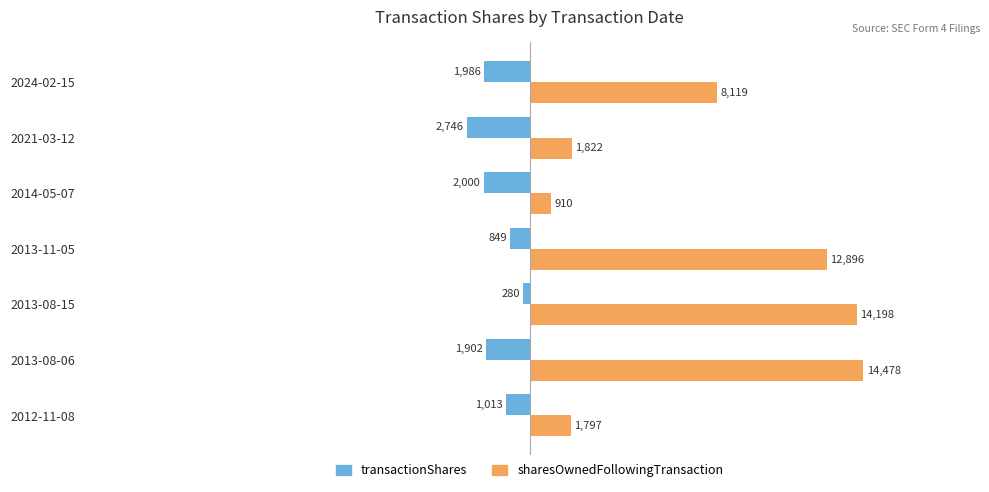

The value of sharesOwnedFollowingTransaction at 2013-11-05 is 2901. True or false?

False